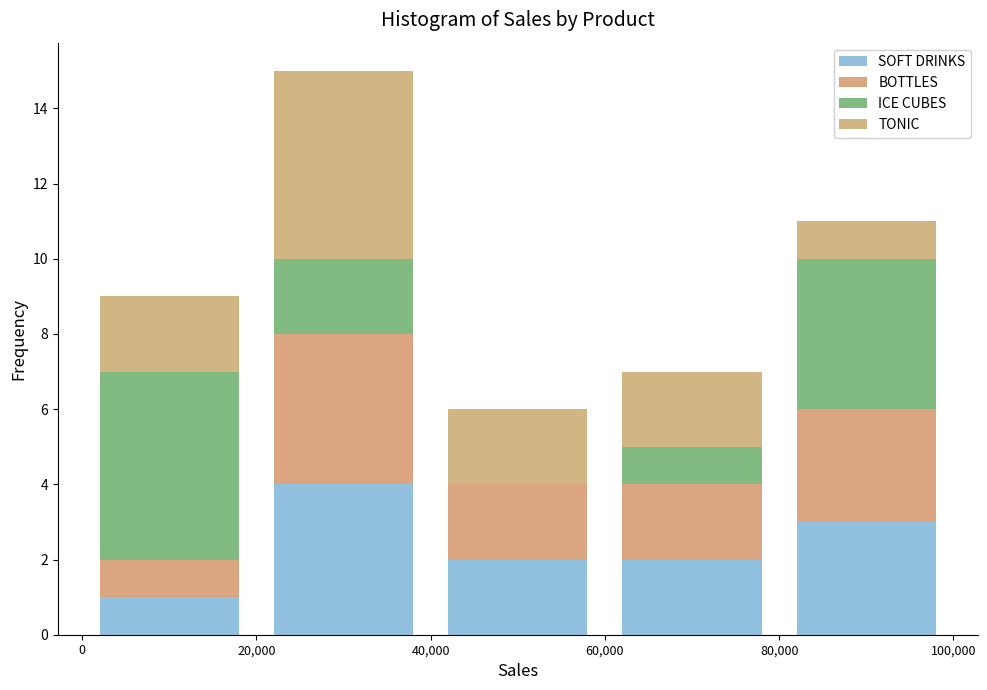

Reading left to right, transcribe this chart: for each stacked bar, give the range it covers on the x-axis and its total height. The values are not printed on the chart, so give them approximately, as read against the axis.

0 to 20,000: 9
20,000 to 40,000: 15
40,000 to 60,000: 6
60,000 to 80,000: 7
80,000 to 100,000: 11